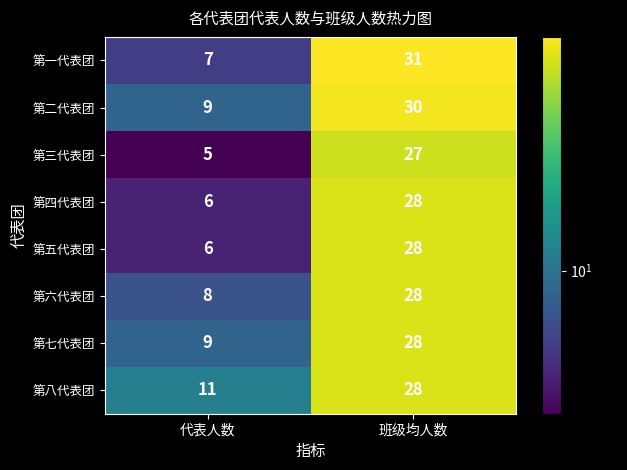

Which series has the largest range (max minus min)?

第一代表团